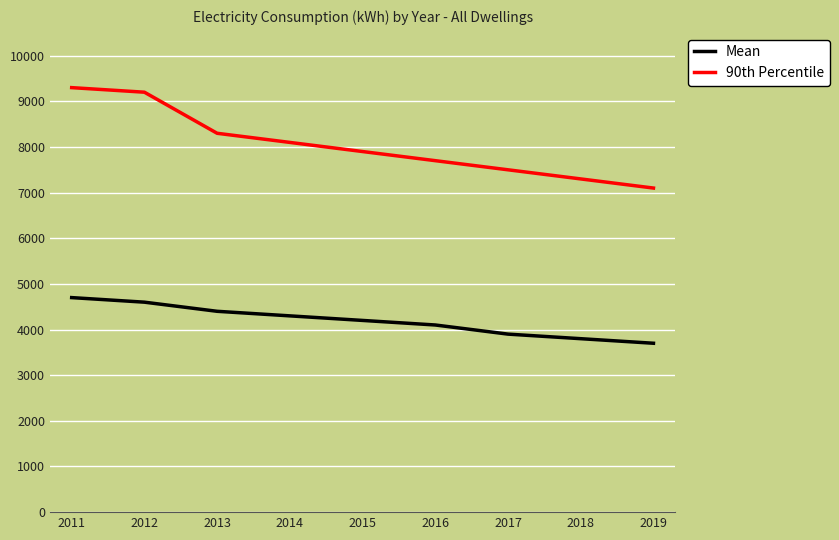

True or false: Mean and 90th Percentile cross at least once.

False